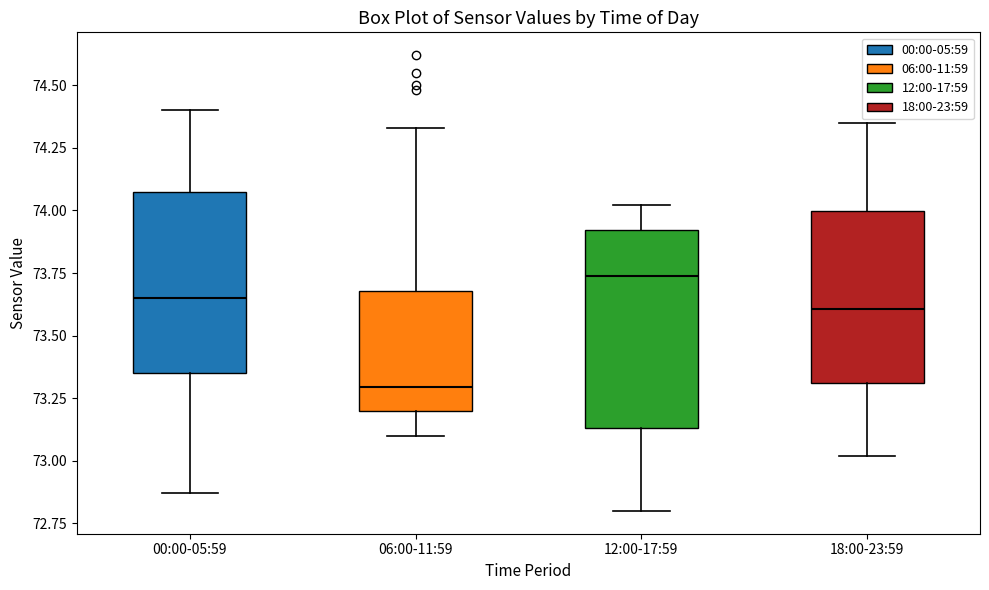

Reading left to right, read every box against the y-axis: the position of its median line, the range the box covers, and the ends of its whiskers. The values are not printed on the chart, so give them approximately, as read against the axis.

00:00-05:59: median 73.65, box 73.35 to 74.10, whiskers 72.85 to 74.40
06:00-11:59: median 73.30, box 73.20 to 73.70, whiskers 73.10 to 74.35
12:00-17:59: median 73.75, box 73.15 to 73.90, whiskers 72.80 to 74.00
18:00-23:59: median 73.60, box 73.30 to 74.00, whiskers 73.00 to 74.35